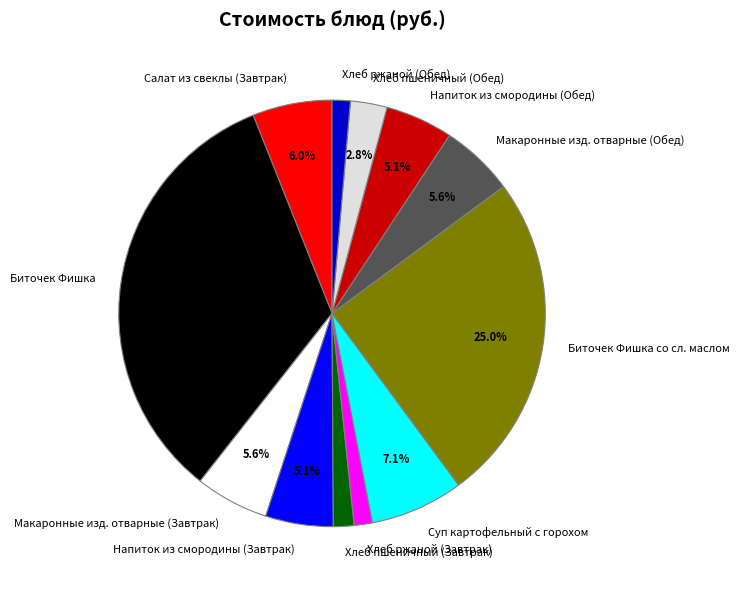

Combined, do Напиток из смородины (Завтрак) and Хлеб пшеничный (Завтрак) account for over 50%?

No